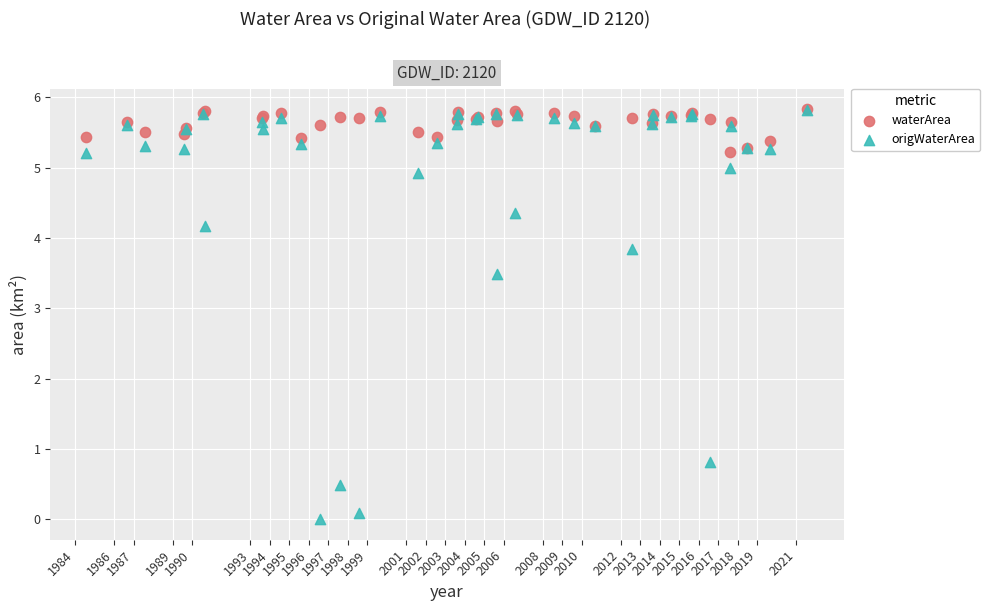

Across all series, what Y value is closest to 2?

0.8